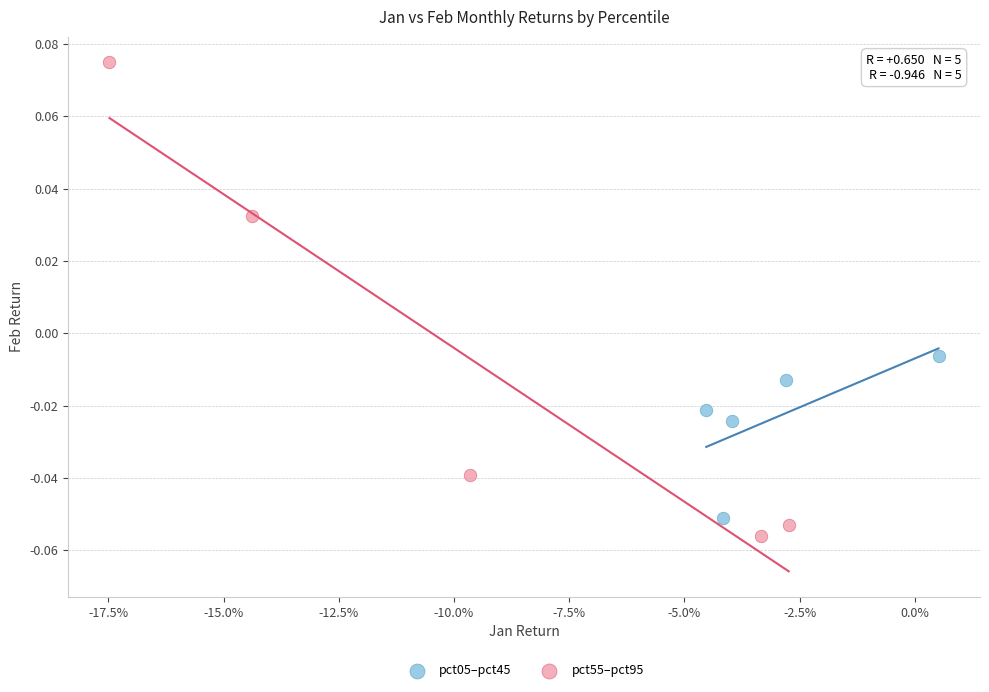

Which series contains the highest Y value?

pct55–pct95